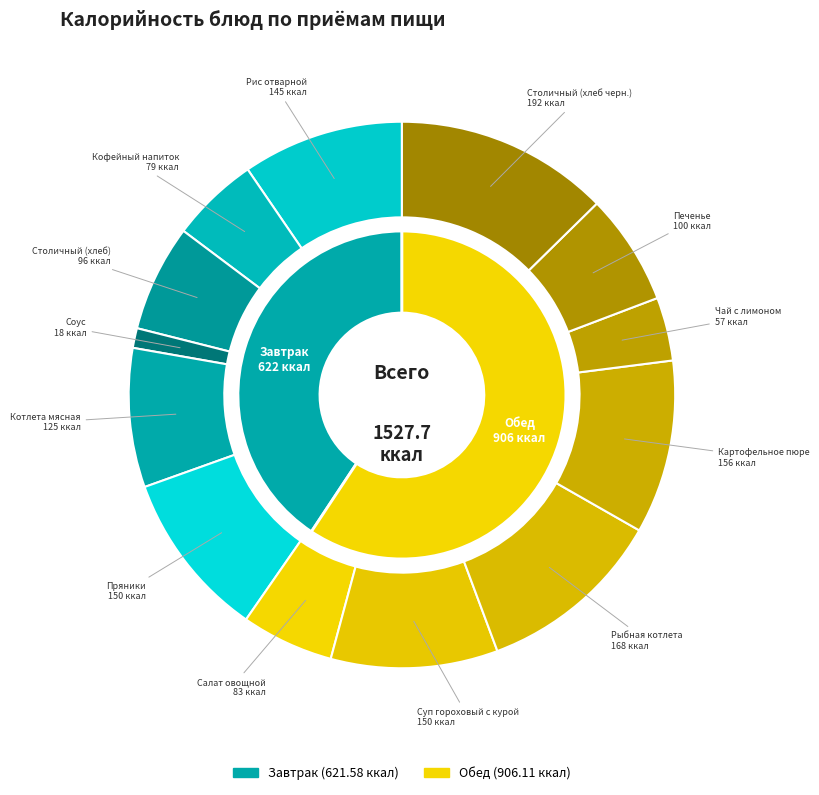

The Пряники slice represents 1% of the pie. True or false?

False